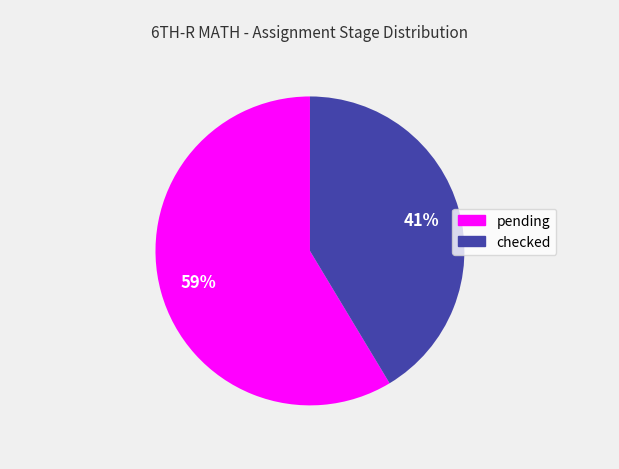

To the nearest percent, what percentage of the pie is checked?

41%